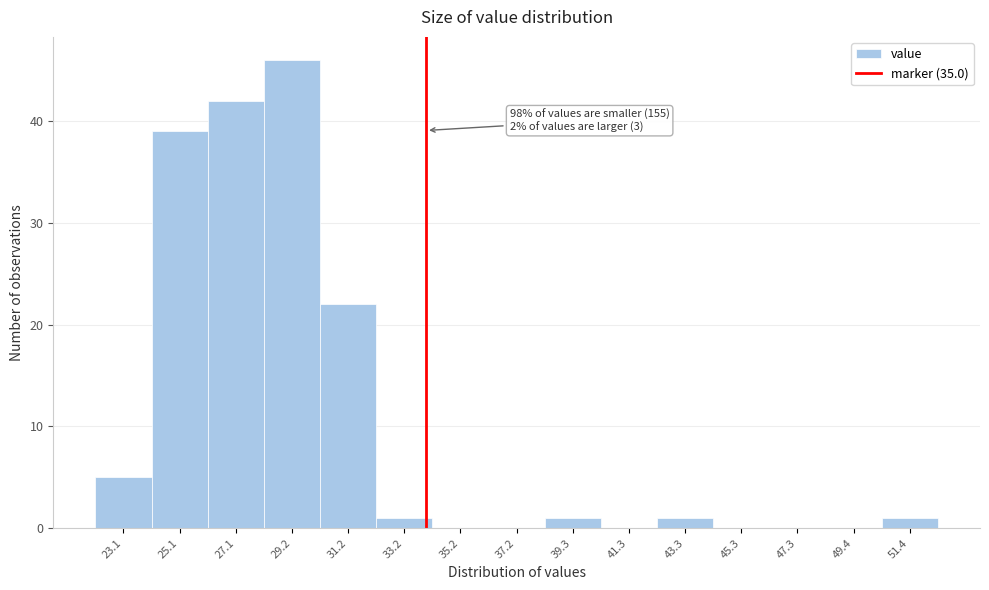

Reading left to right, transcribe all the data shown in this chart.

23.1=5	25.1=39	27.1=42	29.2=46	31.2=22	33.2=1	35.2=0	37.2=0	39.3=1	41.3=0	43.3=1	45.3=0	47.3=0	49.4=0	51.4=1